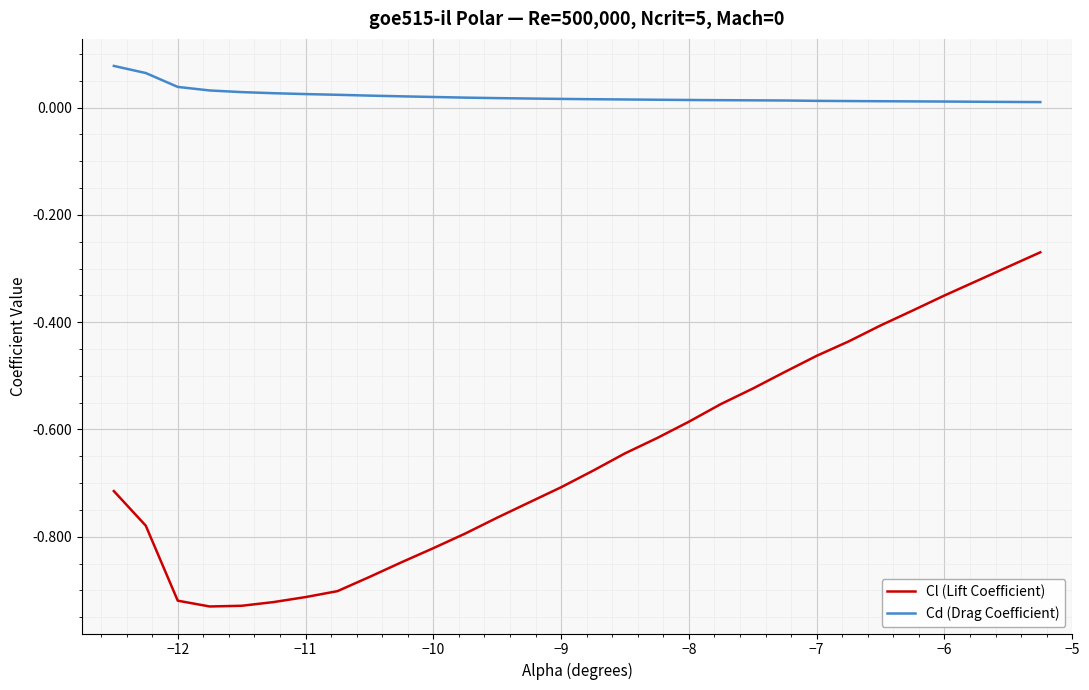

Rank the series by their average value, from lowest to highest.

Cl (Lift Coefficient), Cd (Drag Coefficient)